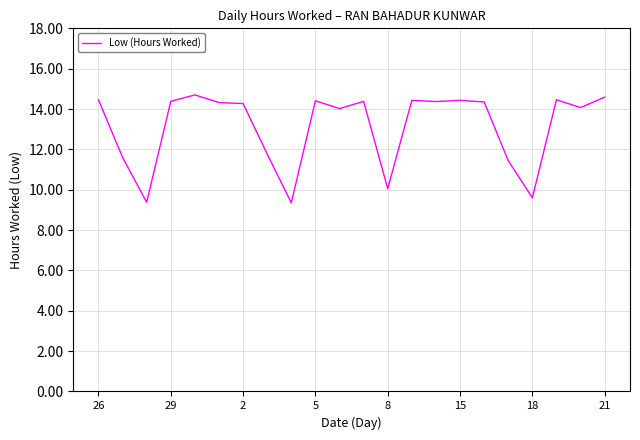

What is the maximum value shown in the chart?

14.7